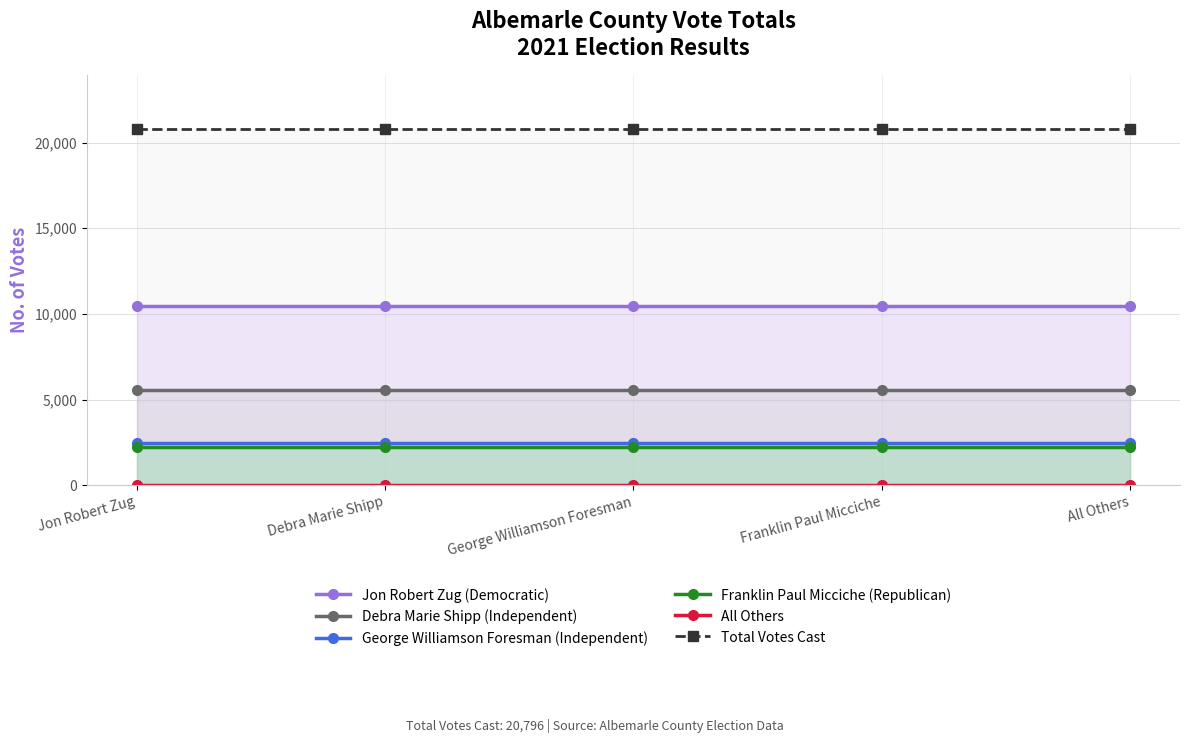

What value does the Total Votes Cast series have at George Williamson Foresman?

20796